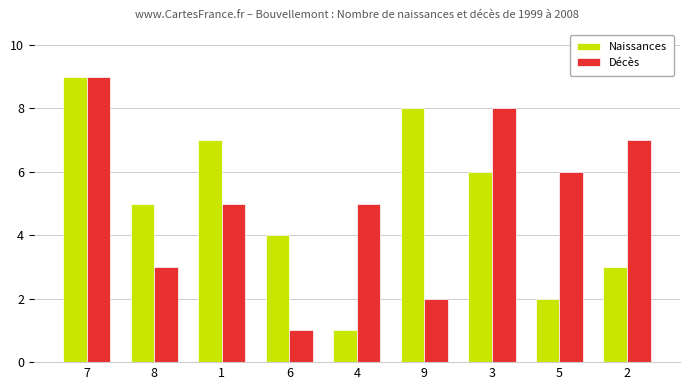

The value of Naissances at 2 is 3. True or false?

True